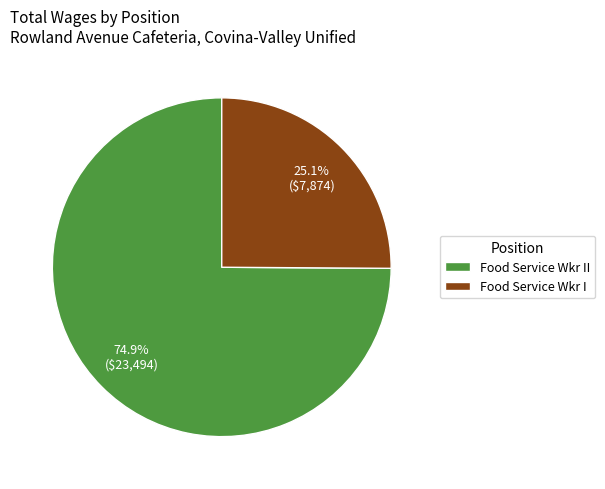

To the nearest percent, what percentage of the pie is Food Service Wkr I?

25%